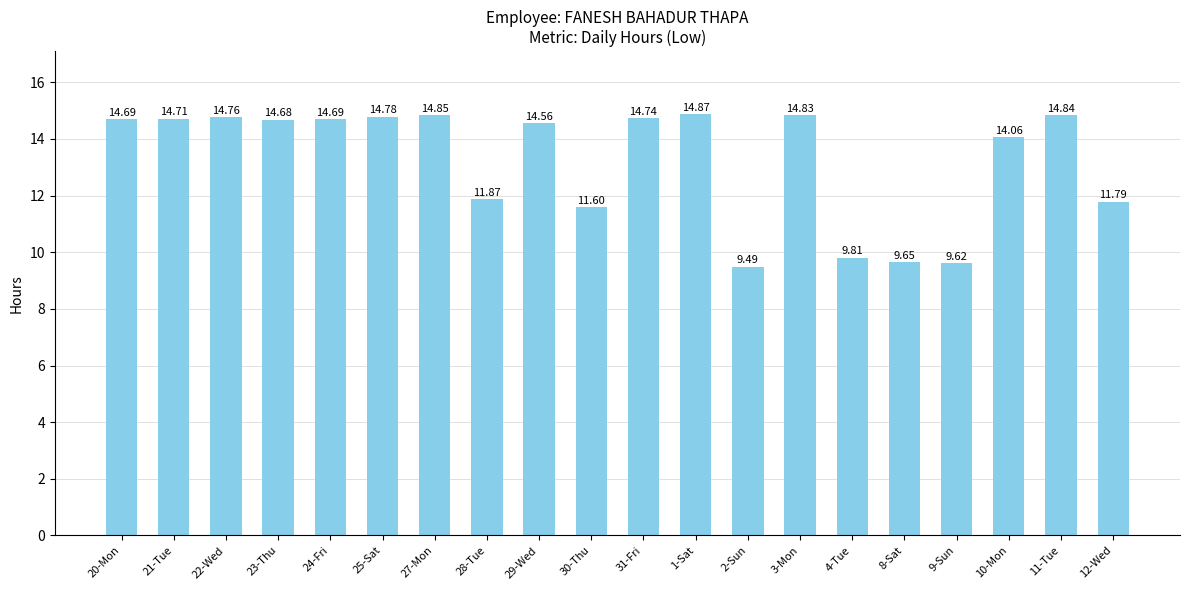

Where does the data first go above 14?

20-Mon